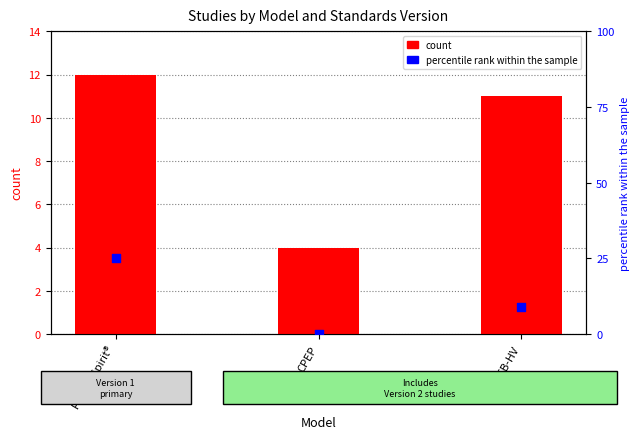

Which series reaches the minimum Y coordinate?

percentile rank within the sample